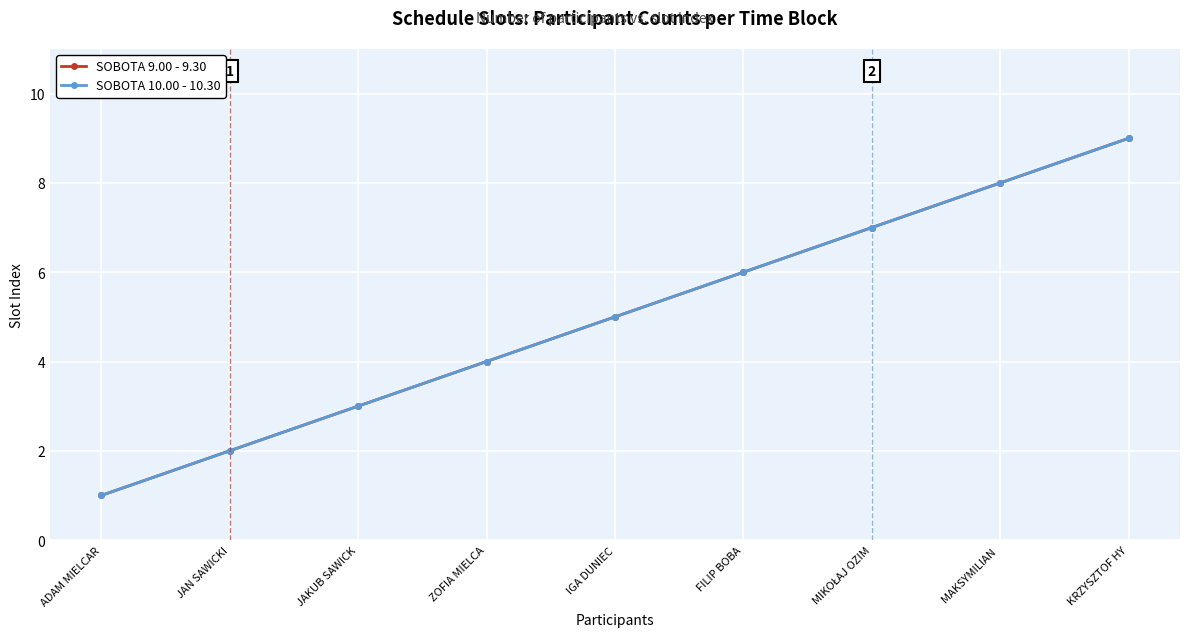

Where is SOBOTA 9.00 - 9.30 nearest to the value 5?

IGA DUNIEC